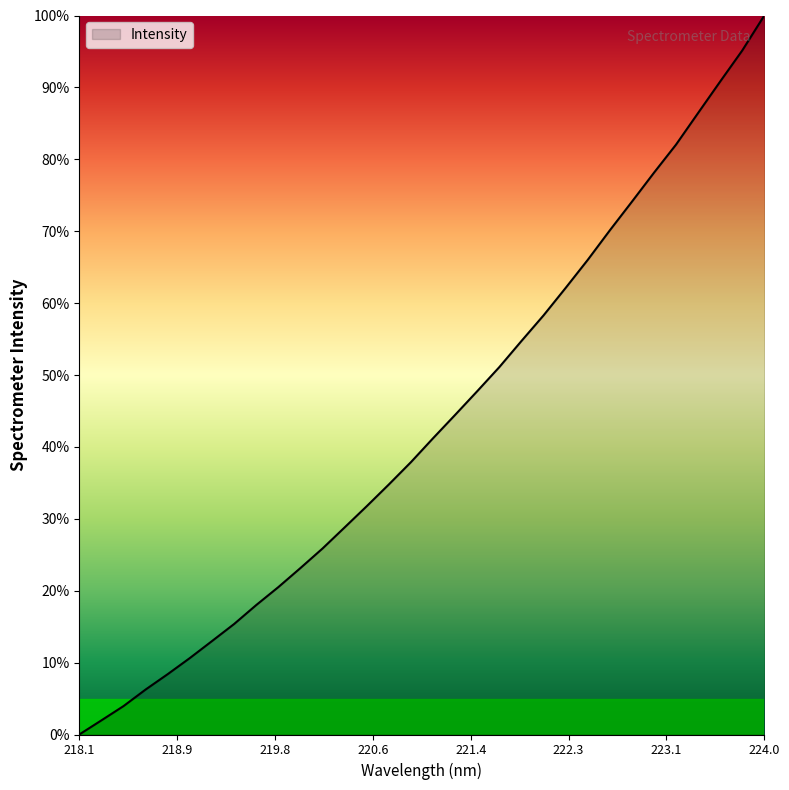

What is the difference between the maximum and minimum values?

100.0